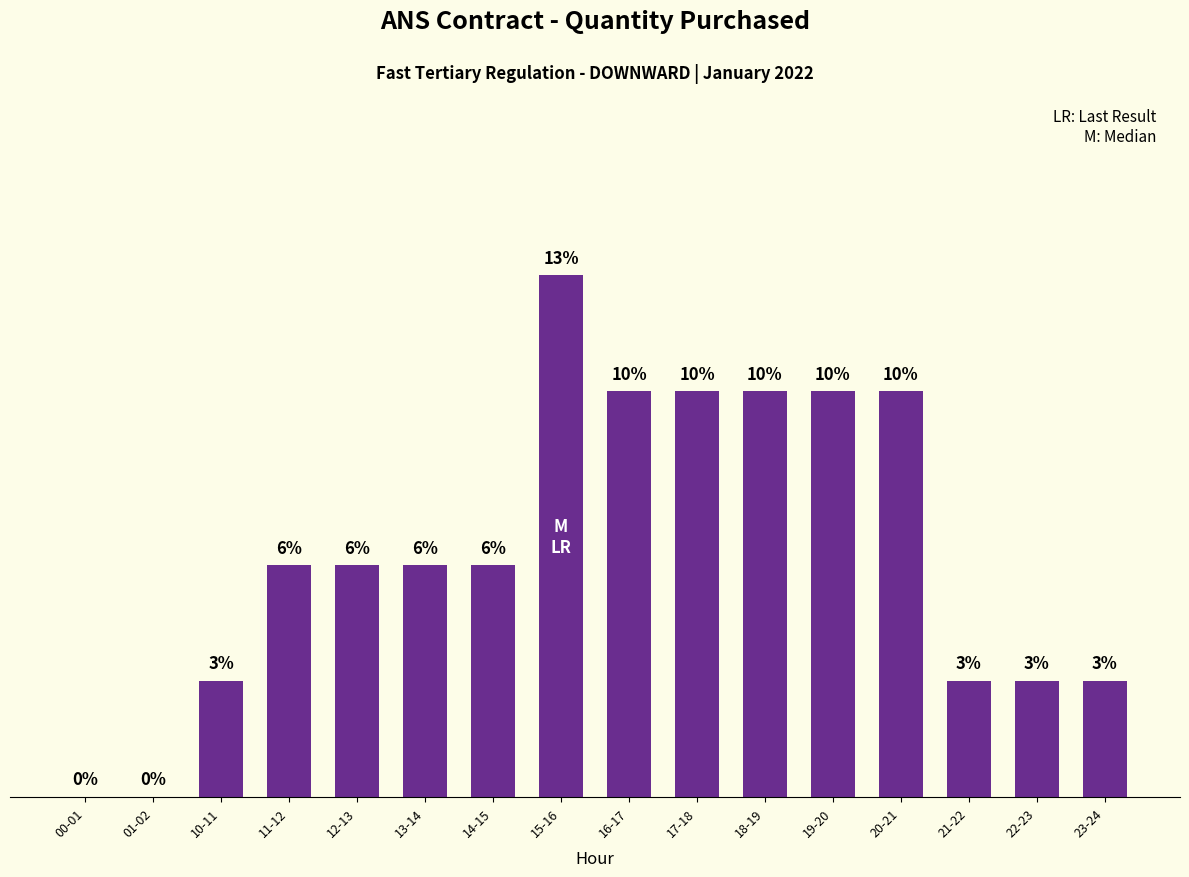

Rank the categories by value from lowest to highest.

00-01, 01-02, 10-11, 21-22, 22-23, 23-24, 11-12, 12-13, 13-14, 14-15, 16-17, 17-18, 18-19, 19-20, 20-21, 15-16